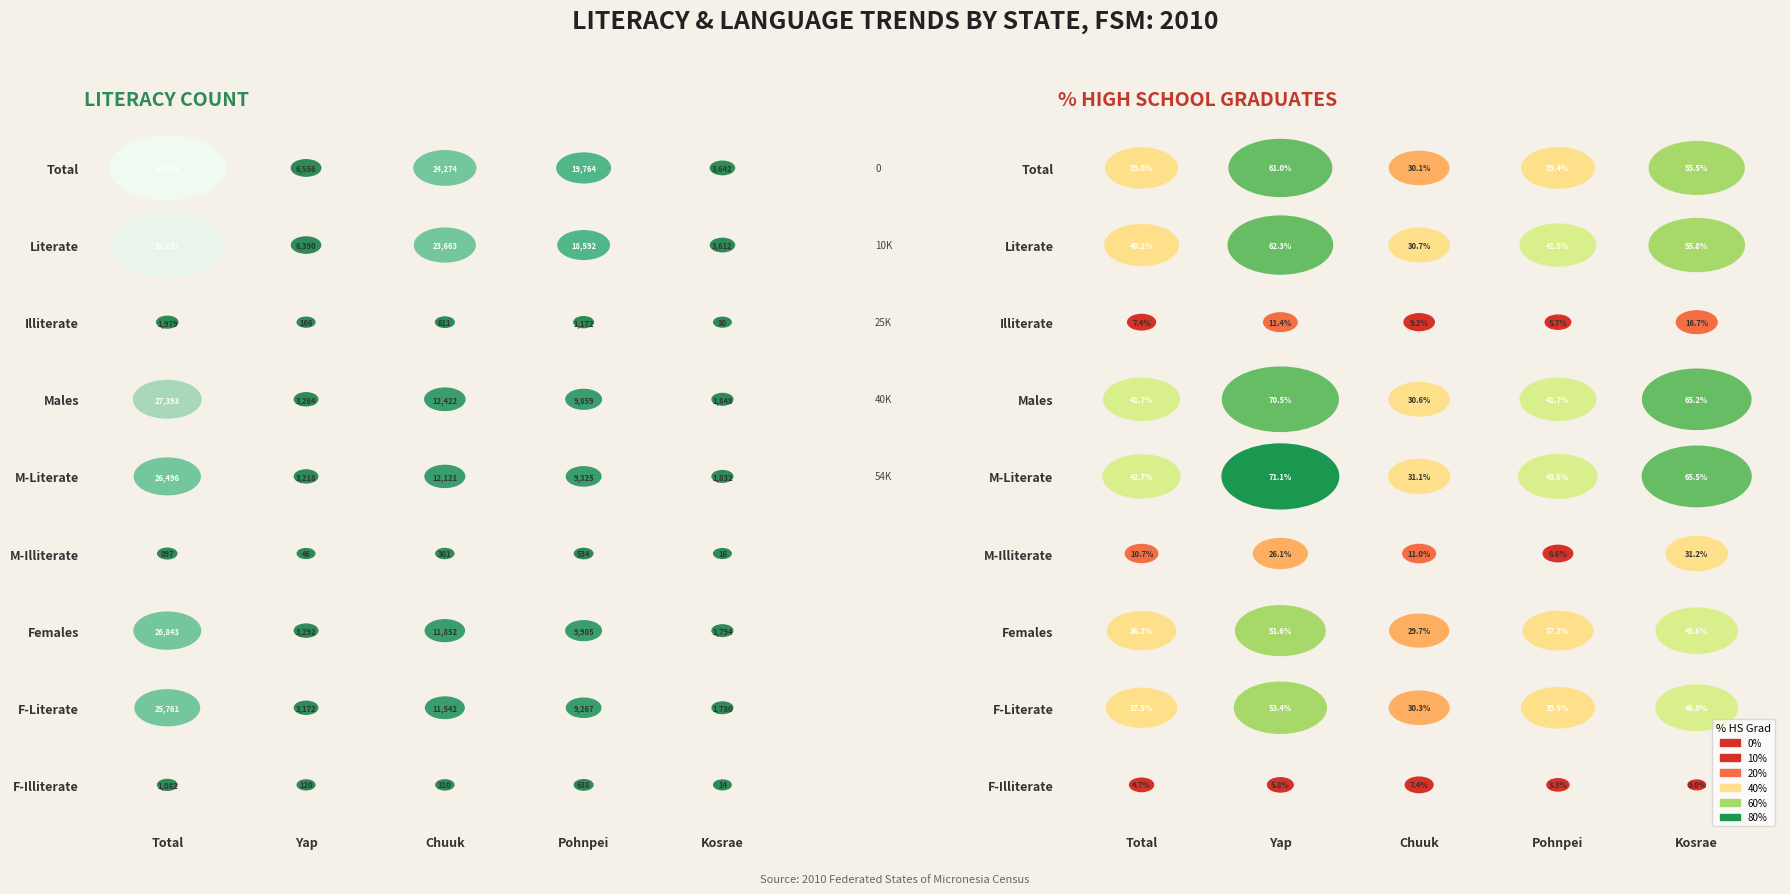

At how many categories does at least one series exceed 44677?

1